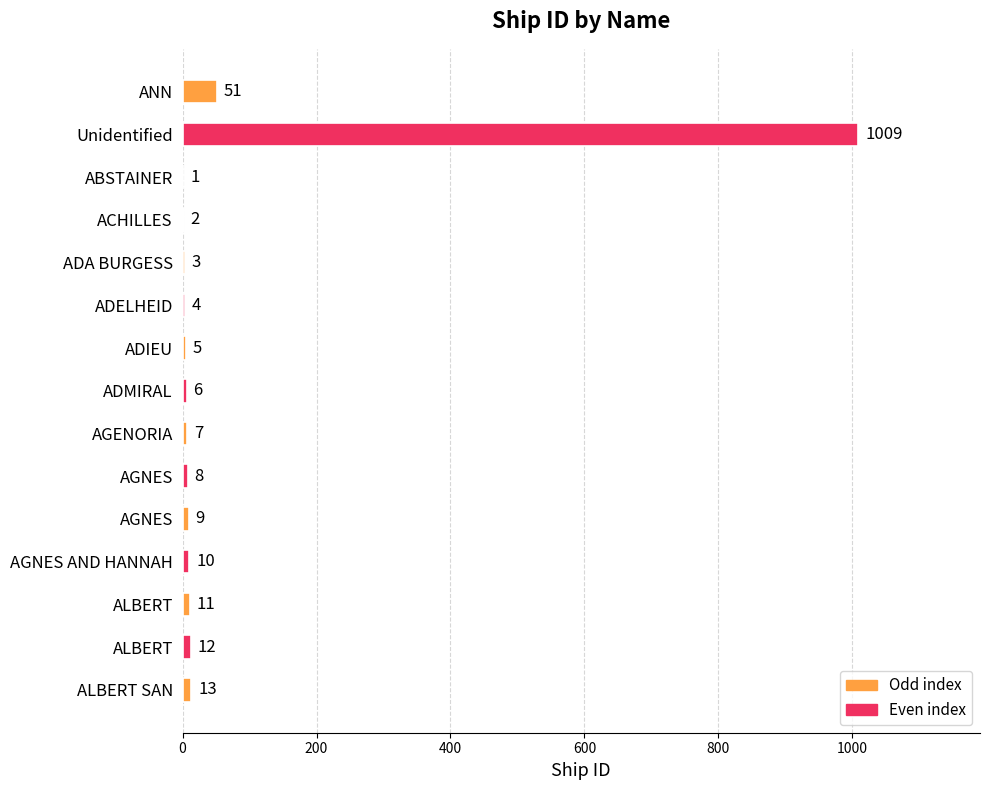

Count the number of data series in this chart.

1